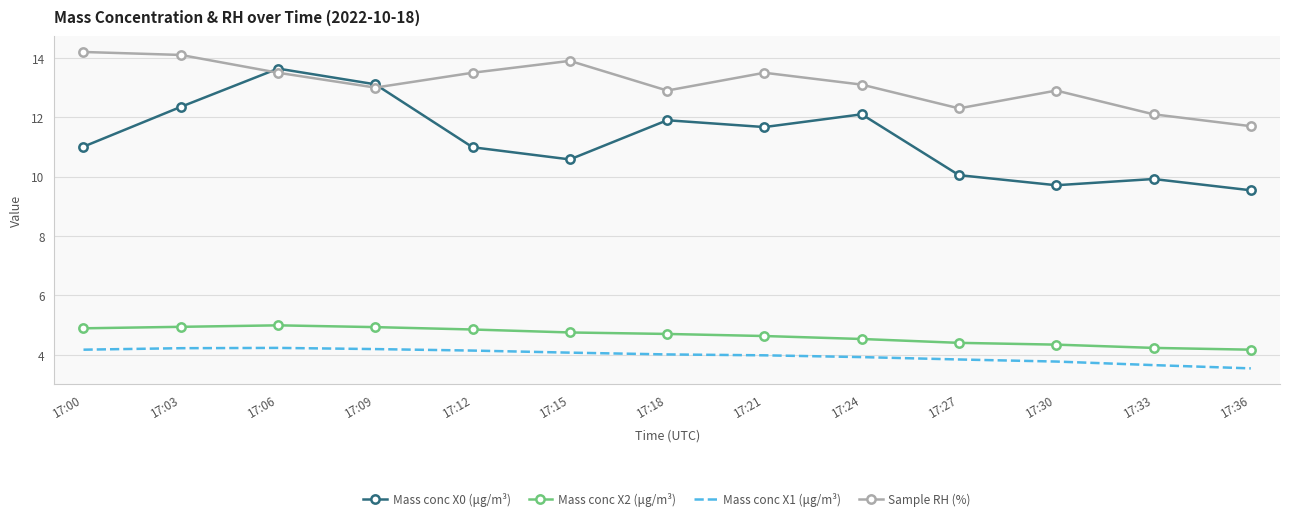

What is the spread (max minus min) of values at 17:09?

8.9